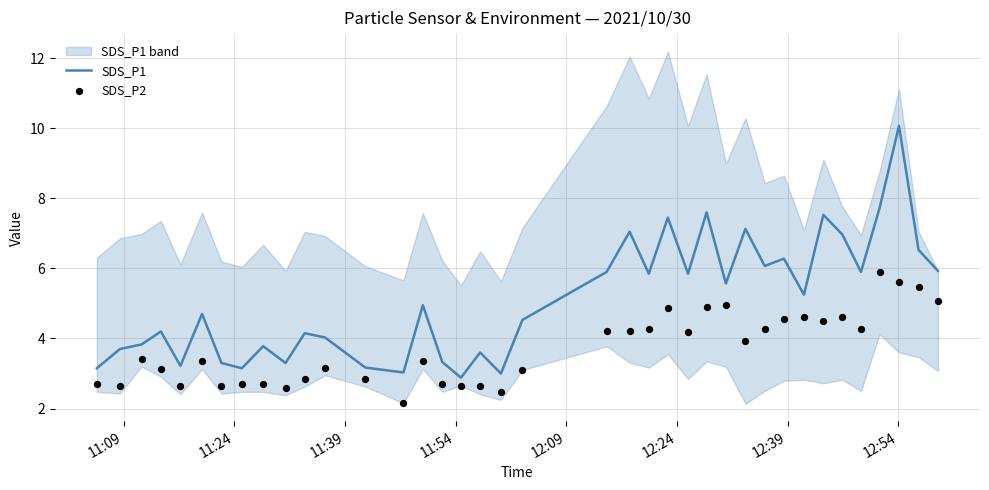

Is the value of SDS_P2 at 27 greater than the value of SDS_P1 at 23?

No